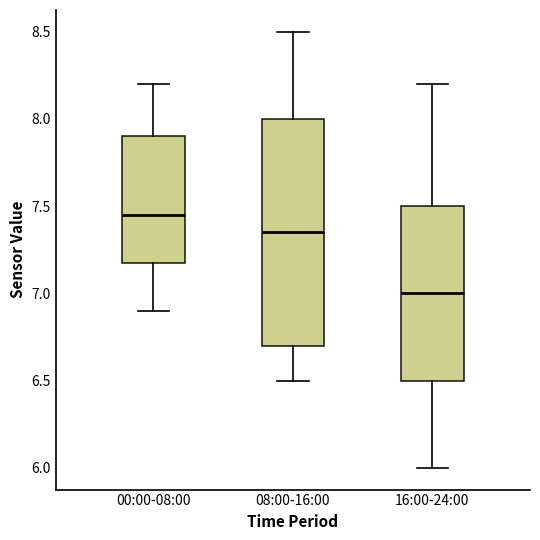

Where does the lower whisker of the box for 08:00-16:00 end on the y-axis? The values are not printed on the chart, so give them approximately, as read against the axis.

6.50